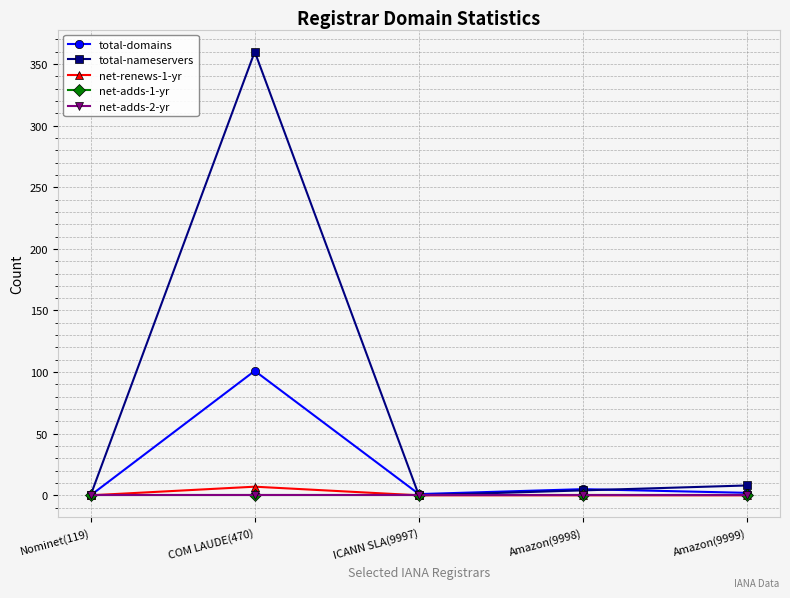

Reading right to left, what are all the values shown in this chart?

total-domains: Amazon(9999)=2	Amazon(9998)=5	ICANN SLA(9997)=1	COM LAUDE(470)=101	Nominet(119)=0
total-nameservers: Amazon(9999)=8	Amazon(9998)=4	ICANN SLA(9997)=0	COM LAUDE(470)=360	Nominet(119)=0
net-renews-1-yr: Amazon(9999)=0	Amazon(9998)=0	ICANN SLA(9997)=0	COM LAUDE(470)=7	Nominet(119)=0
net-adds-1-yr: Amazon(9999)=0	Amazon(9998)=0	ICANN SLA(9997)=0	COM LAUDE(470)=0	Nominet(119)=0
net-adds-2-yr: Amazon(9999)=0	Amazon(9998)=0	ICANN SLA(9997)=0	COM LAUDE(470)=0	Nominet(119)=0